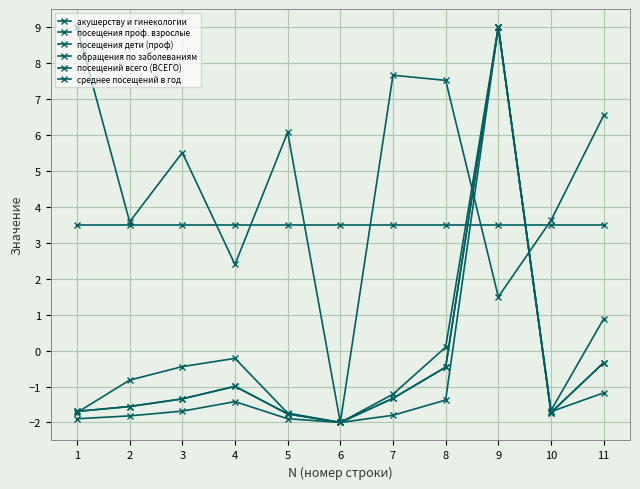

Does the chart have visible grid lines?

Yes